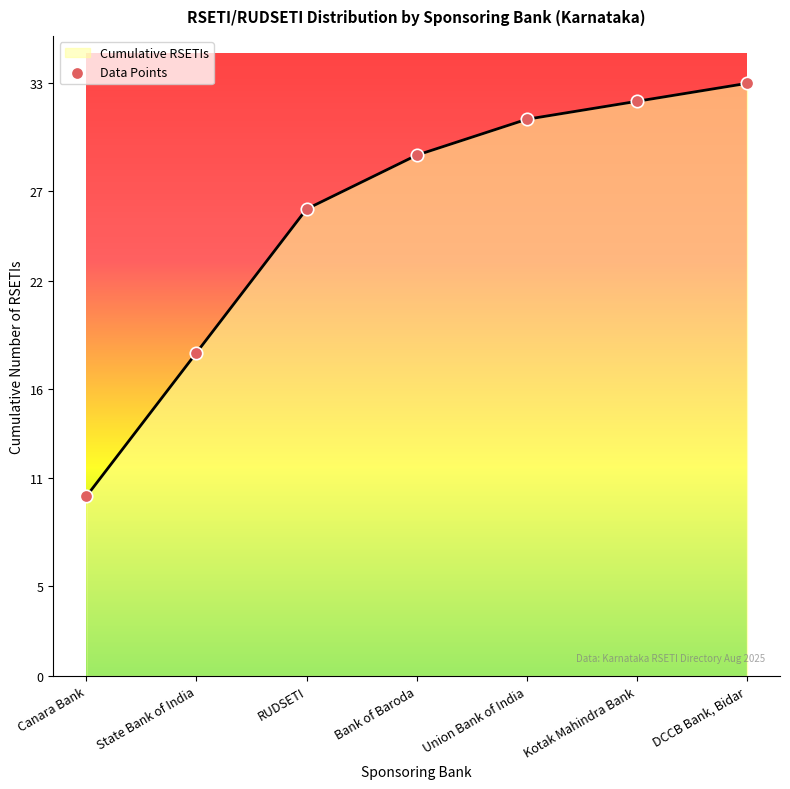

What is the ratio of the value at Canara Bank to the value at RUDSETI?

0.4